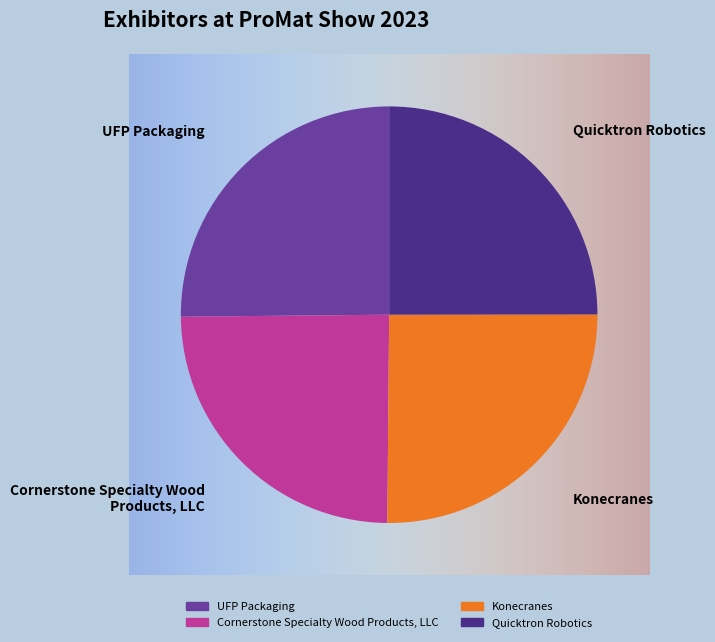

Approximately how many times larger is the value at Cornerstone Specialty Wood Products, LLC compared to Quicktron Robotics?

1.0